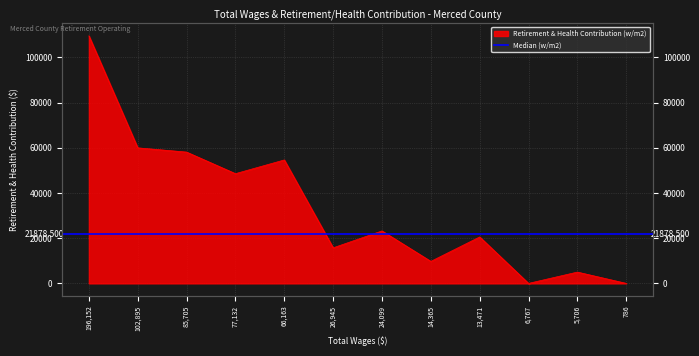

At which category does the chart reach its minimum across all series?

6767.0